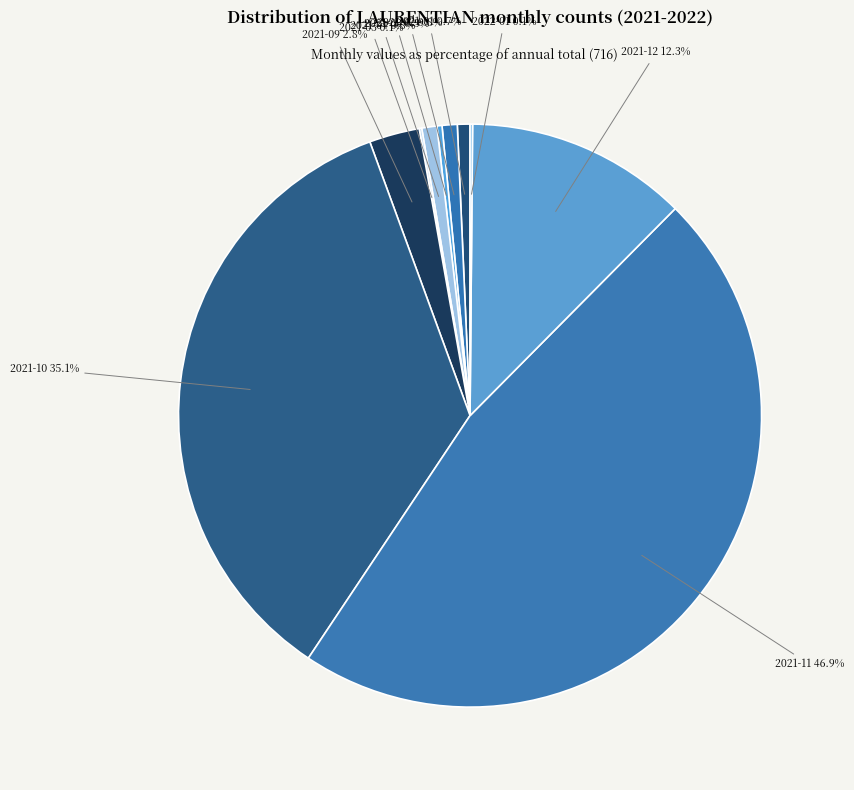

Rank the categories by value from lowest to highest.

2021-05, 2022-01, 2021-03, 2021-01, 2021-02, 2021-04, 2021-09, 2021-12, 2021-10, 2021-11